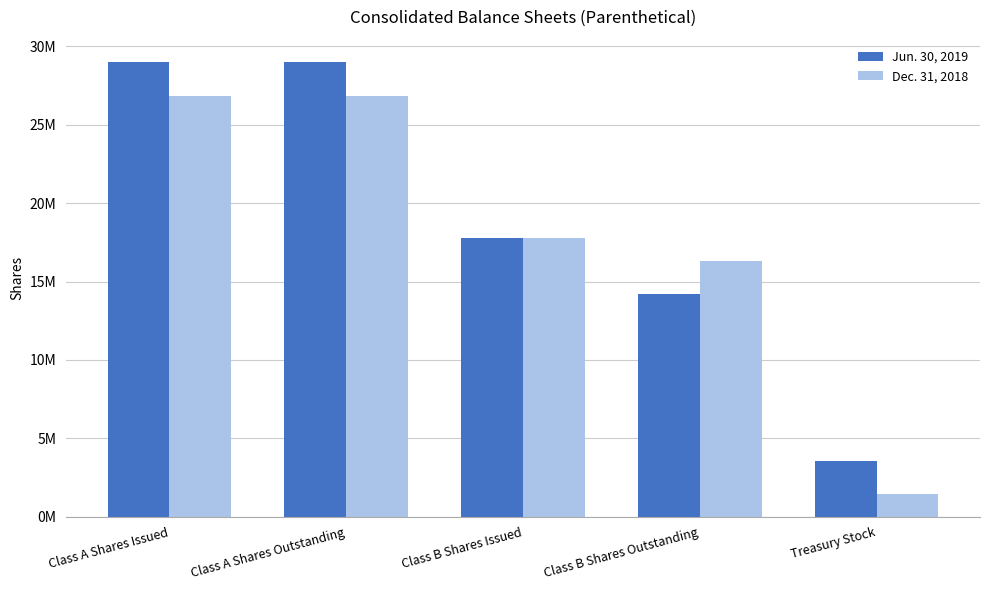

What is the approximate value of Dec. 31, 2018 at Treasury Stock, to the nearest 100?

1420100